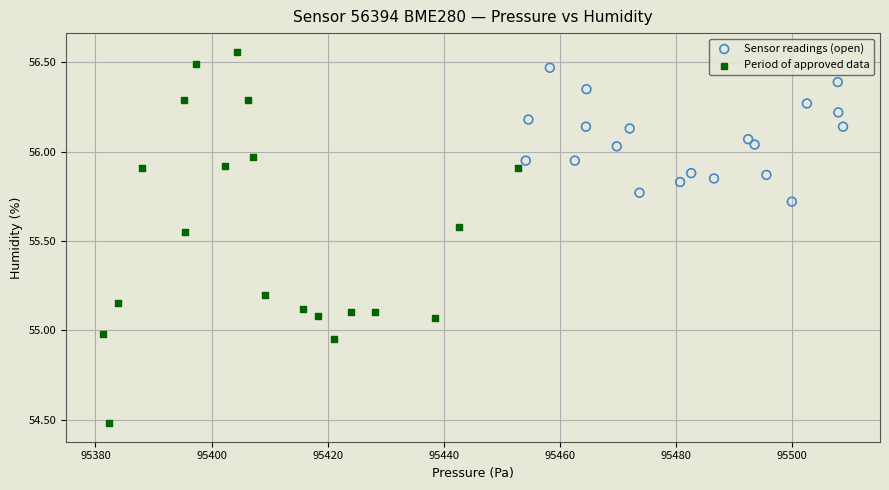

What are all the series names shown in the legend?

Sensor readings (open), Period of approved data